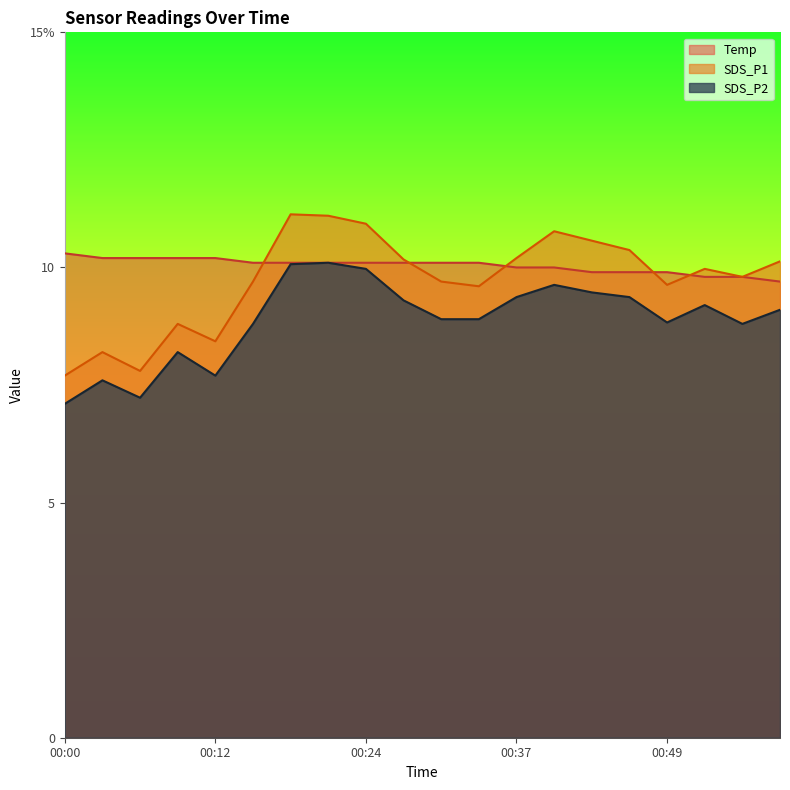

True or false: Temp and SDS_P1 intersect in this chart.

True